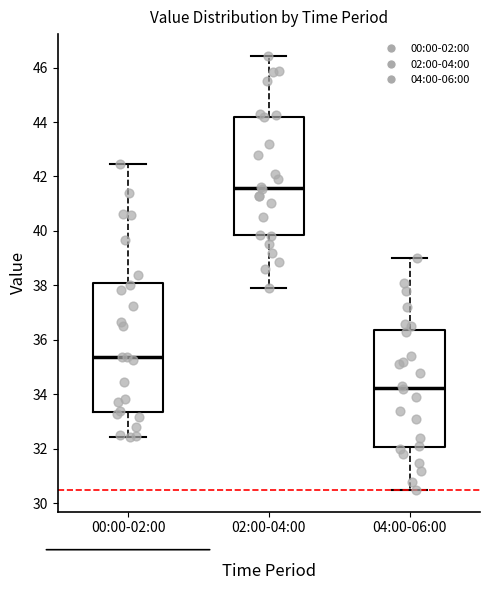

Reading left to right, transcribe this box plot: for each box, give where its median line is, the range the box spans, and where its two whiskers end, as read against the y-axis. The values are not printed on the chart, so give them approximately, as read against the axis.

00:00-02:00: median 35.4, box 33.4 to 38.0, whiskers 32.4 to 42.4
02:00-04:00: median 41.6, box 39.8 to 44.2, whiskers 38.0 to 46.4
04:00-06:00: median 34.2, box 32.0 to 36.4, whiskers 30.6 to 39.0